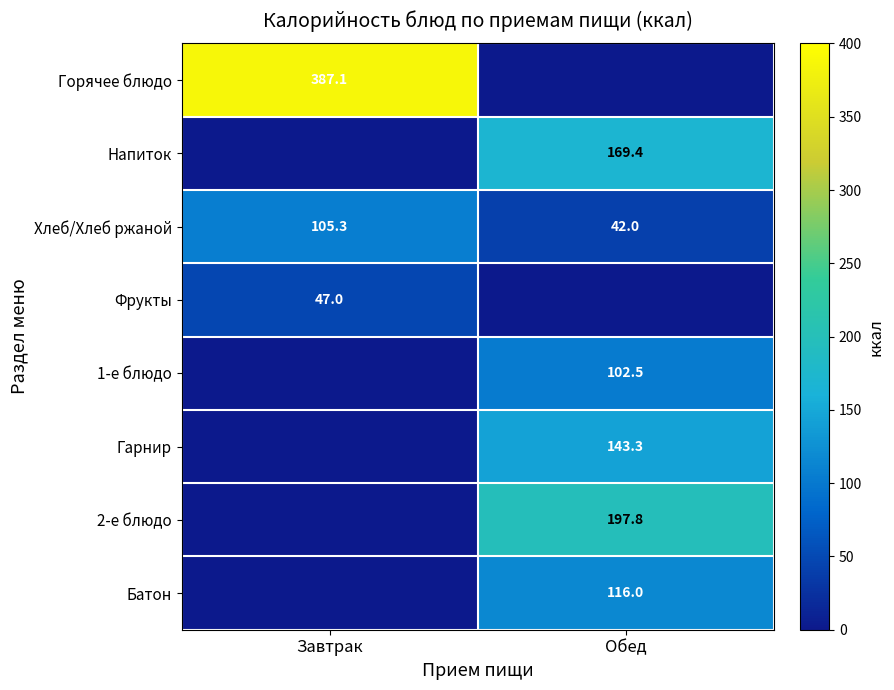

Is the value of Хлеб/Хлеб ржаной at Обед greater than the value of 1-е блюдо at Обед?

No